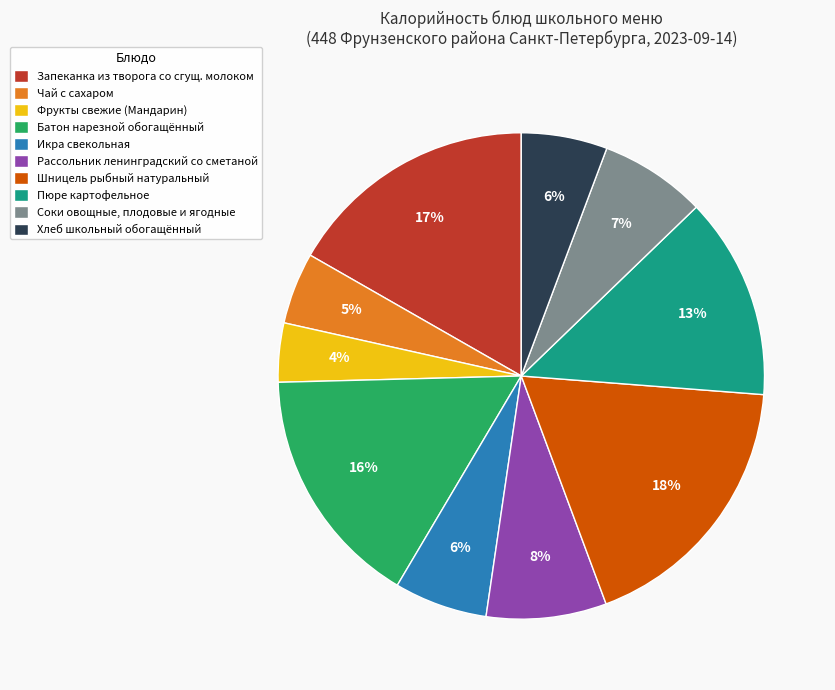

Combined, do Чай с сахаром and Соки овощные, плодовые и ягодные account for over 50%?

No